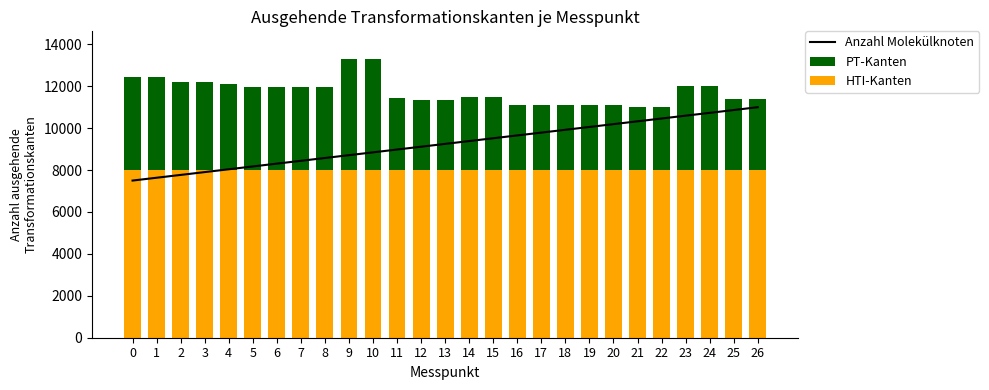

Reading left to right, list all the values displayed in this chart.

Anzahl Molekülknoten: 0=7500.0	1=7634.6	2=7769.2	3=7903.8	4=8038.5	5=8173.1	6=8307.7	7=8442.3	8=8576.9	9=8711.5	10=8846.2	11=8980.8	12=9115.4	13=9250.0	14=9384.6	15=9519.2	16=9653.8	17=9788.5	18=9923.1	19=10057.7	20=10192.3	21=10326.9	22=10461.5	23=10596.2	24=10730.8	25=10865.4	26=11000.0
PT-Kanten: 0=4457.0	1=4457.0	2=4182.0	3=4182.0	4=4088.0	5=3977.0	6=3977.0	7=3977.0	8=3977.0	9=5292.0	10=5292.0	11=3459.0	12=3361.0	13=3361.0	14=3493.0	15=3493.0	16=3122.0	17=3126.0	18=3126.0	19=3126.0	20=3126.0	21=3026.0	22=3026.0	23=4026.0	24=4026.0	25=3397.0	26=3397.0
HTI-Kanten: 0=8000.0	1=8000.0	2=8000.0	3=8000.0	4=8000.0	5=8000.0	6=8000.0	7=8000.0	8=8000.0	9=8000.0	10=8000.0	11=8000.0	12=8000.0	13=8000.0	14=8000.0	15=8000.0	16=8000.0	17=8000.0	18=8000.0	19=8000.0	20=8000.0	21=8000.0	22=8000.0	23=8000.0	24=8000.0	25=8000.0	26=8000.0